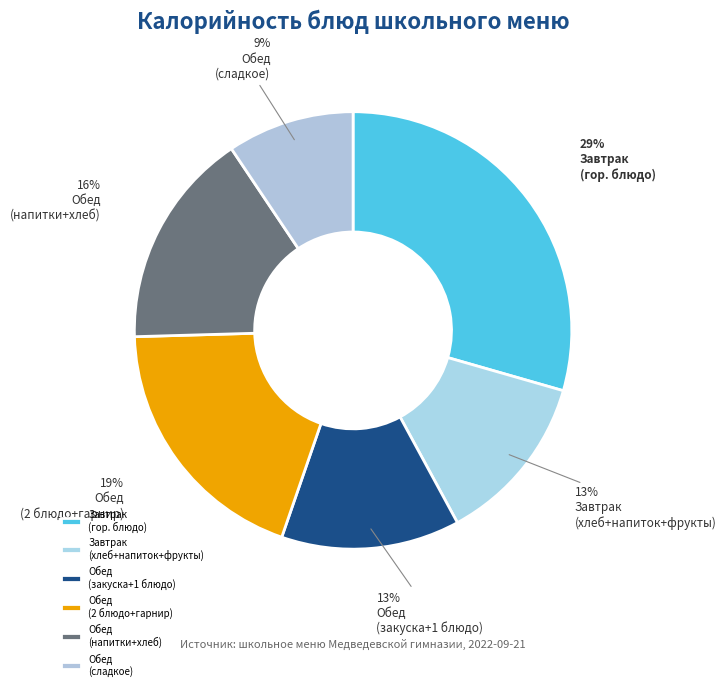

Is there a majority slice in this chart?

No